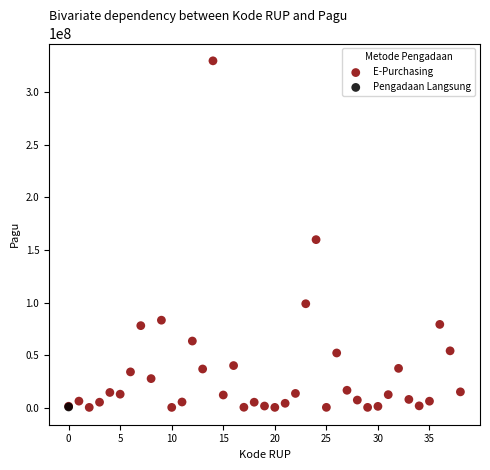

What are all the series names shown in the legend?

E-Purchasing, Pengadaan Langsung